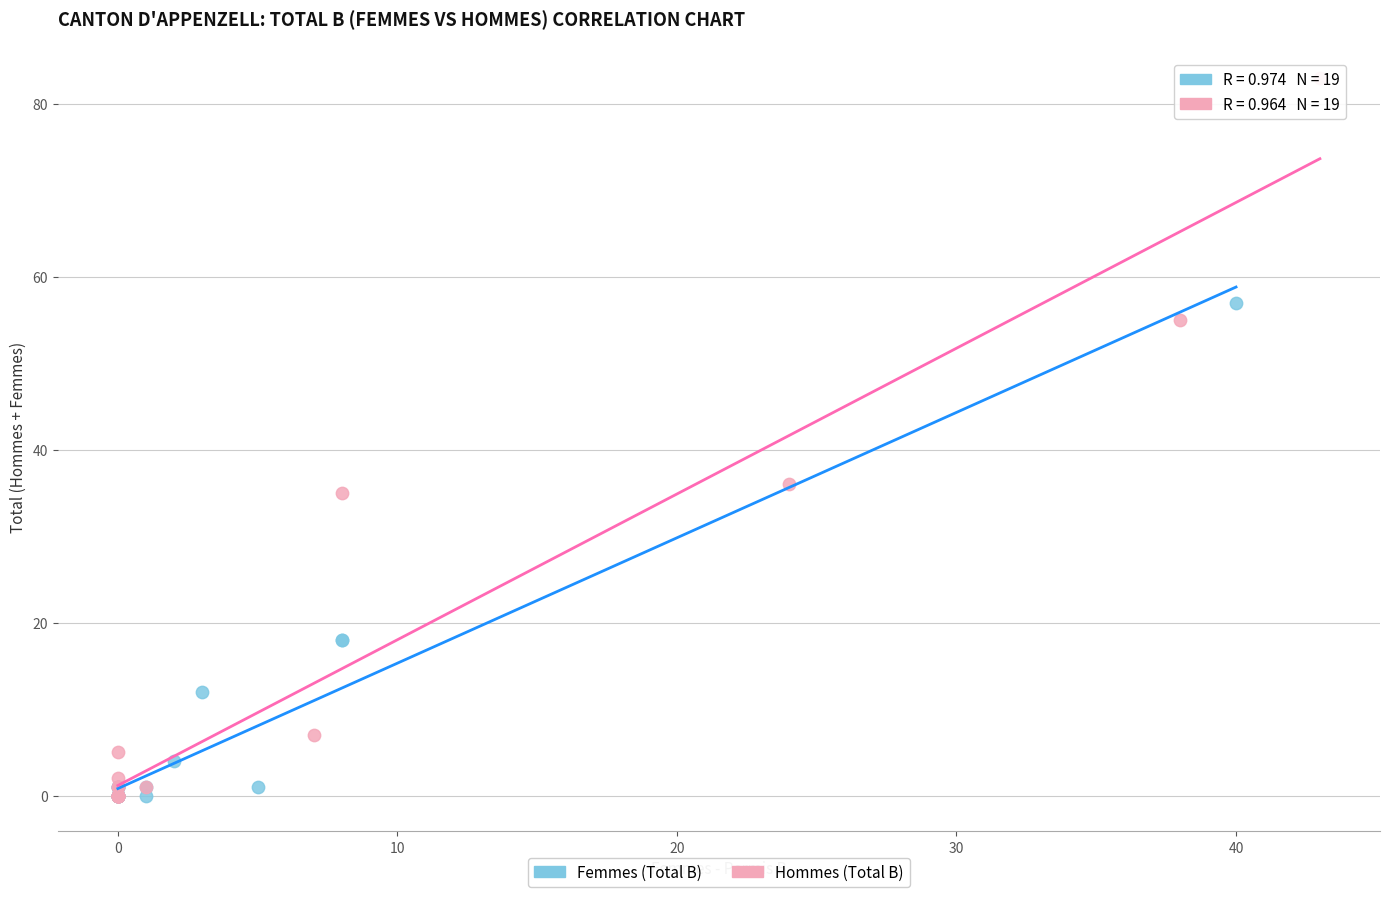

What are all the series names shown in the legend?

Femmes (Total B), Hommes (Total B)